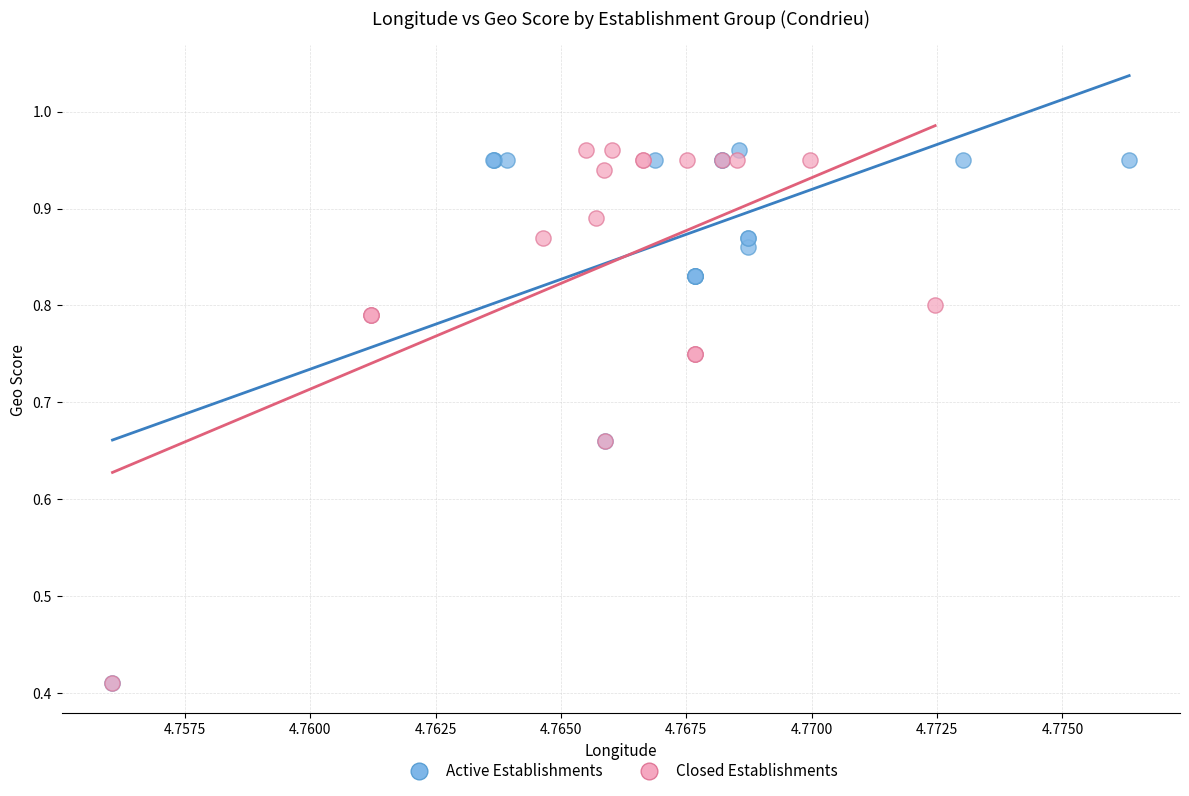

What are all the series names shown in the legend?

Active Establishments, Closed Establishments